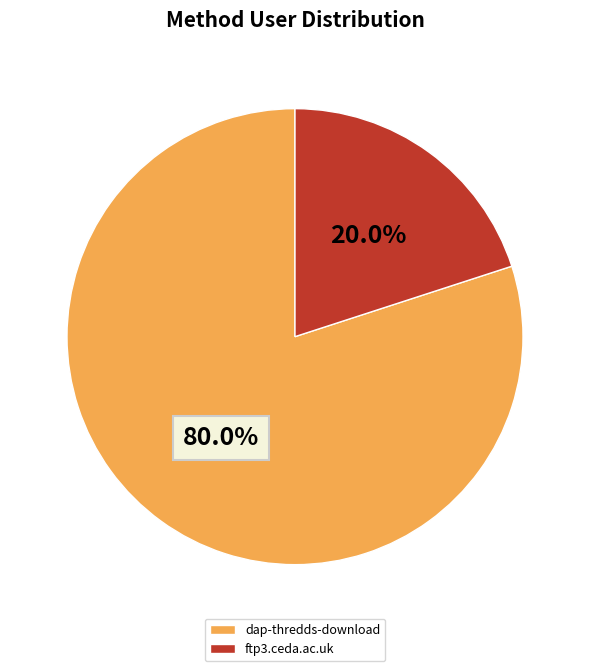

Which has a higher value, dap-thredds-download or ftp3.ceda.ac.uk?

dap-thredds-download